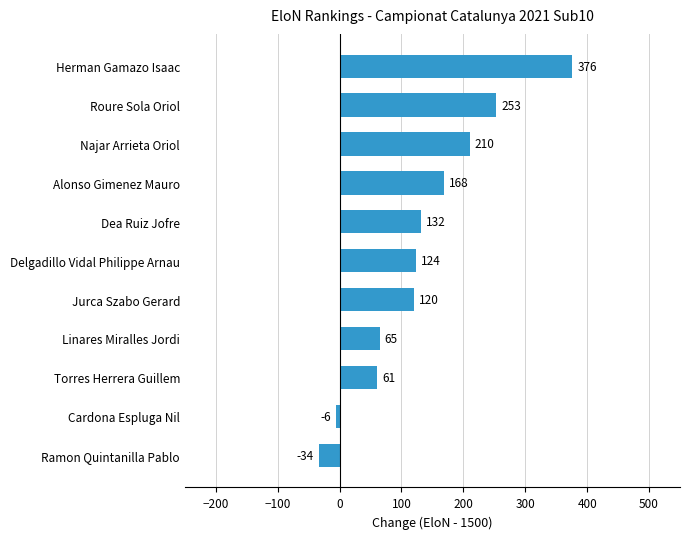

How many values are below zero?

2